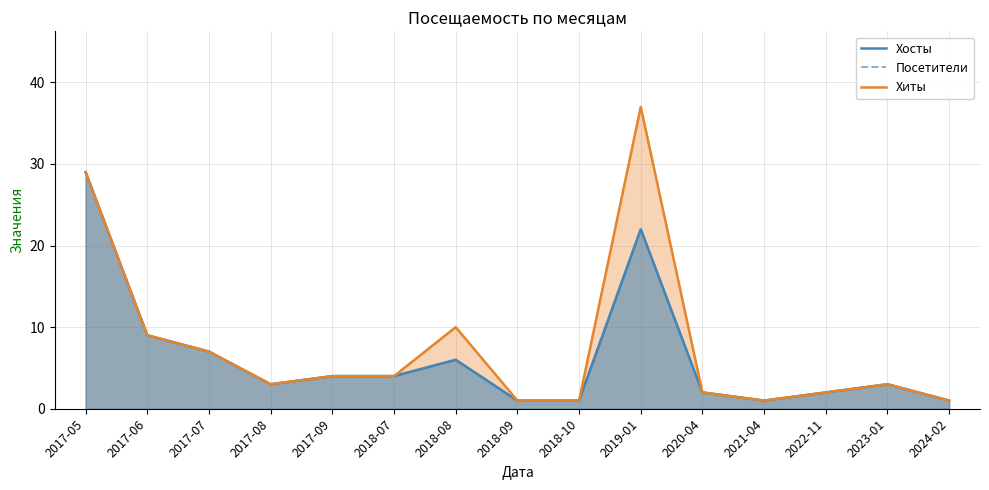

Is it true that Хиты equals 3 at 2022-11?

False